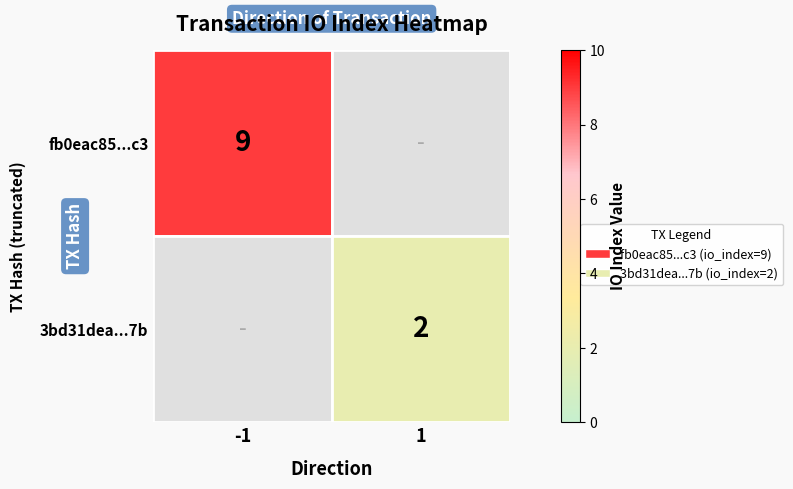

Is it true that fb0eac85...c3 equals 9 at -1?

True